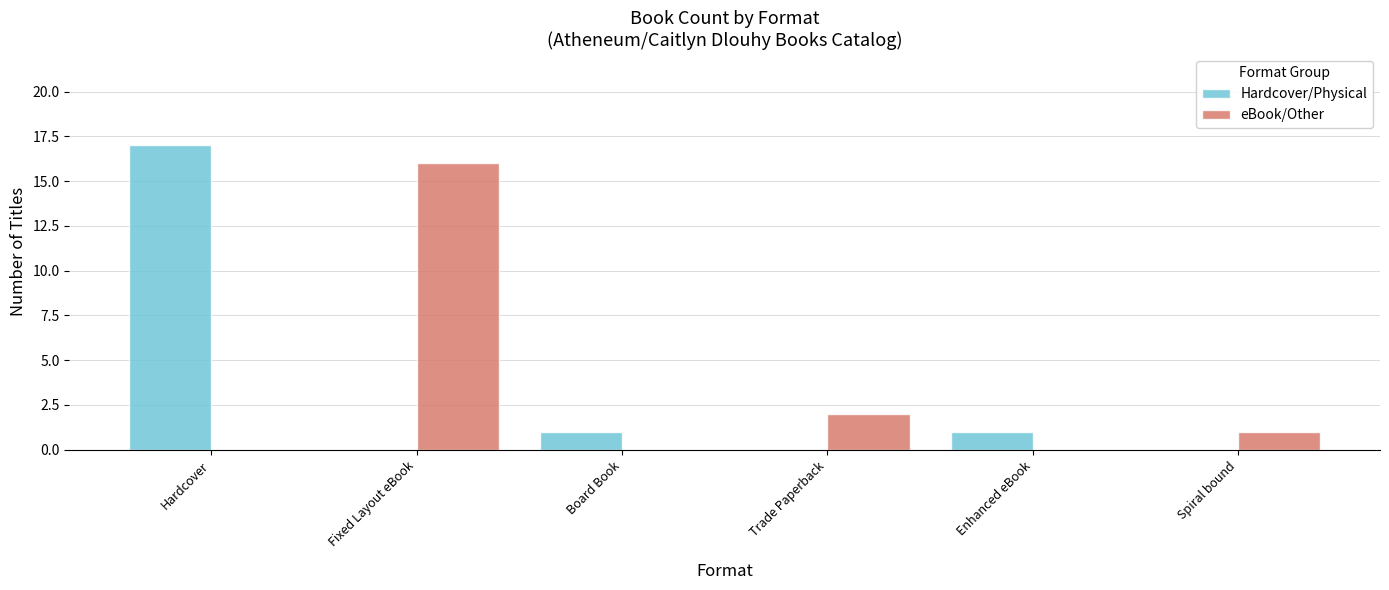

The eBook/Other series shows 7 at Enhanced eBook. True or false?

False